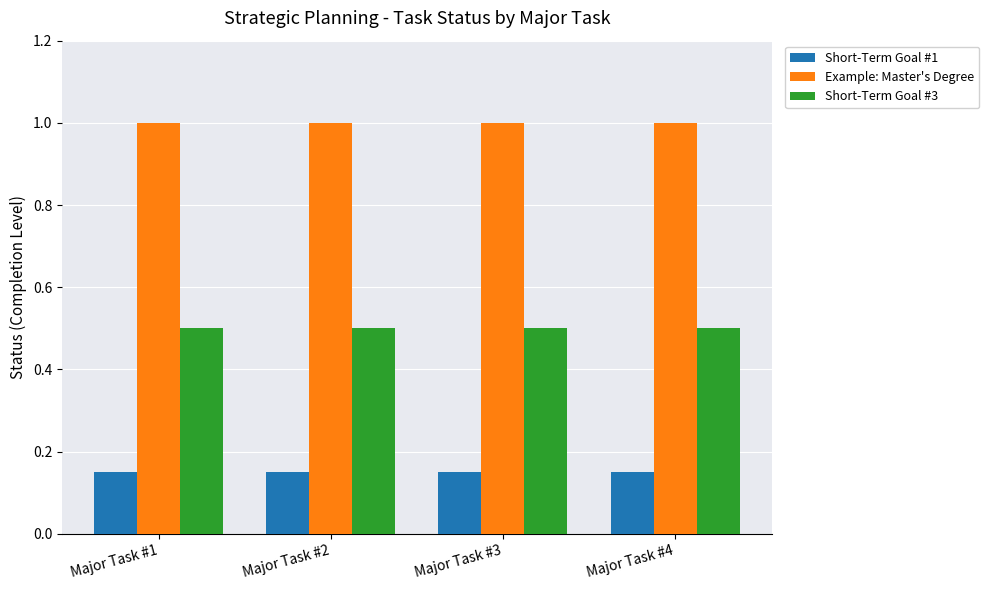

Which series has the largest total across all categories?

Example: Master's Degree